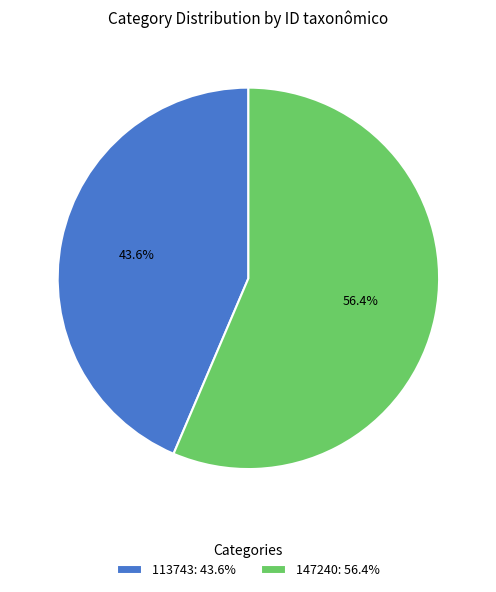

Approximately how many times larger is the value at 113743 compared to 147240?

0.8